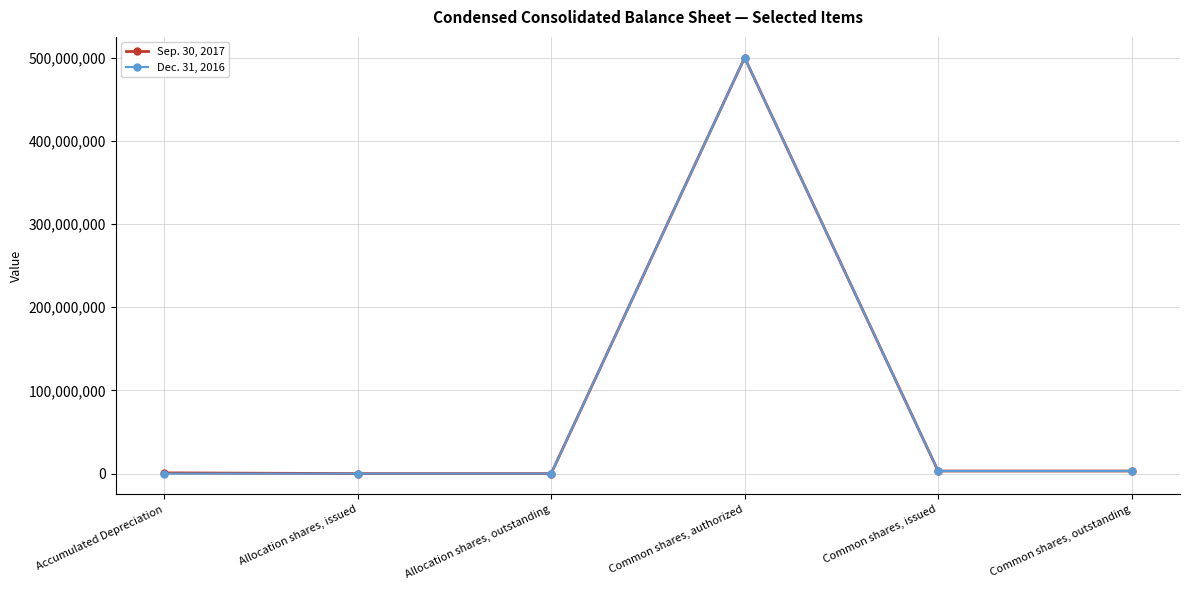

Where does the Dec. 31, 2016 series first go above 3115500?

Common shares, authorized